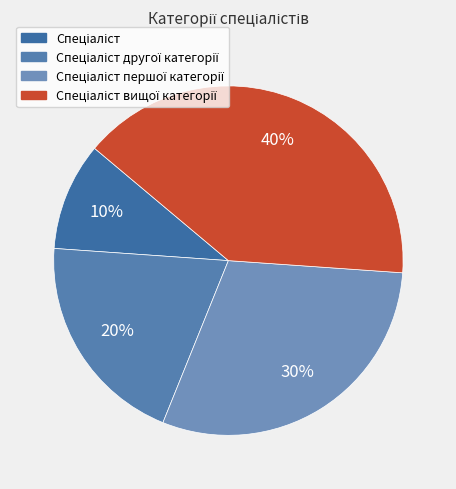

To the nearest percent, what is the average slice percentage?

25%